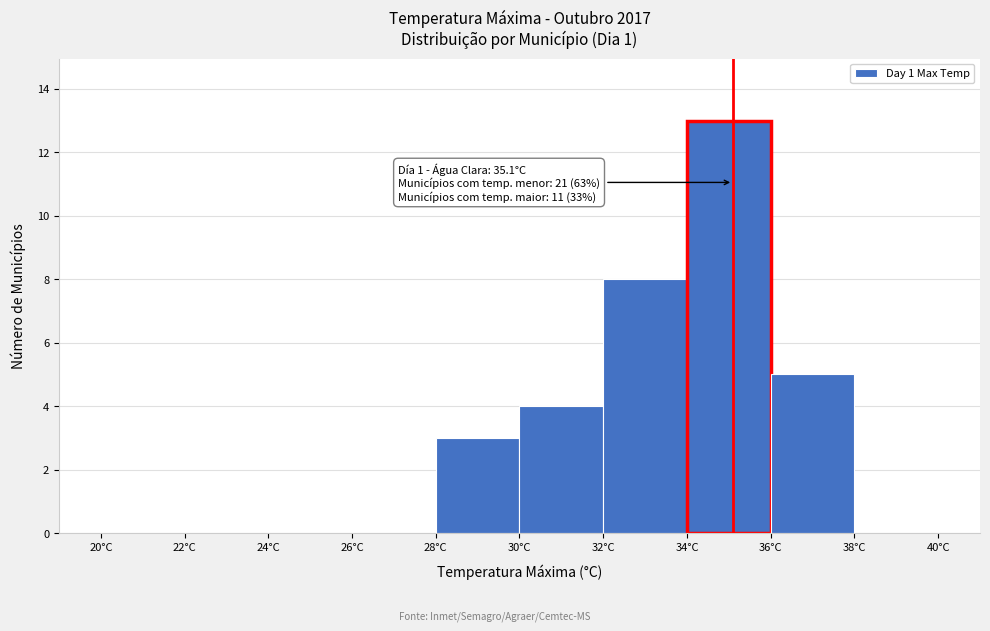

Over which range of the x-axis is the bar tallest?

34 to 36